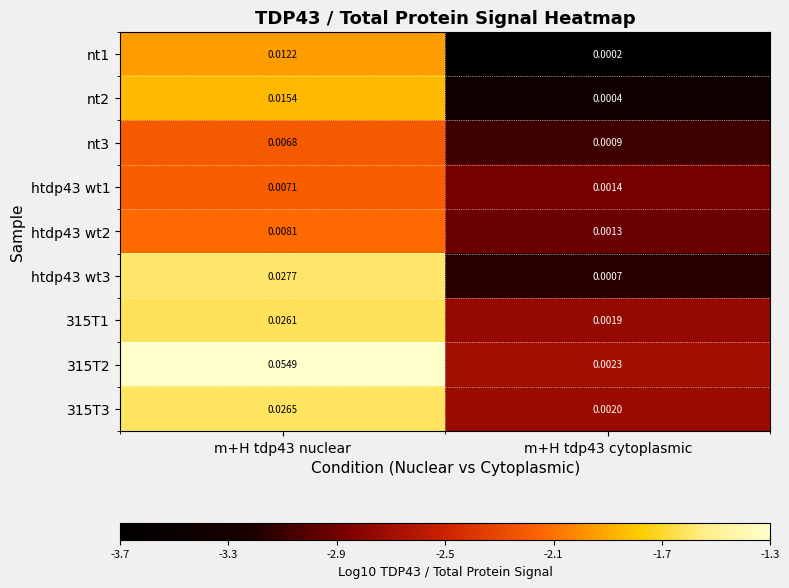

List the series in order of their peak value, highest first.

315T2, htdp43 wt3, 315T3, 315T1, nt2, nt1, htdp43 wt2, htdp43 wt1, nt3